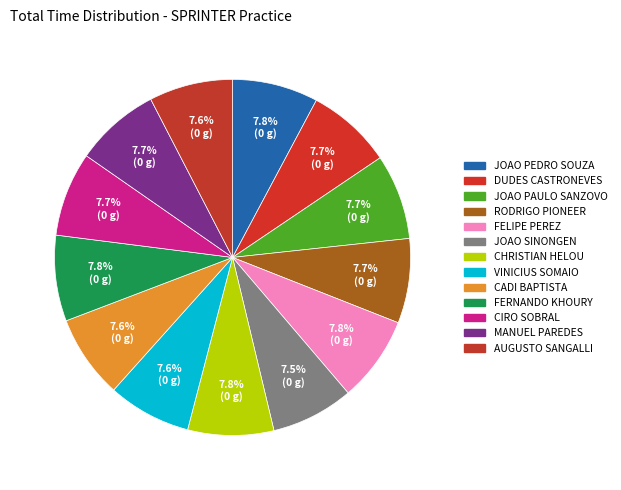

How many slices are in this pie chart?

13